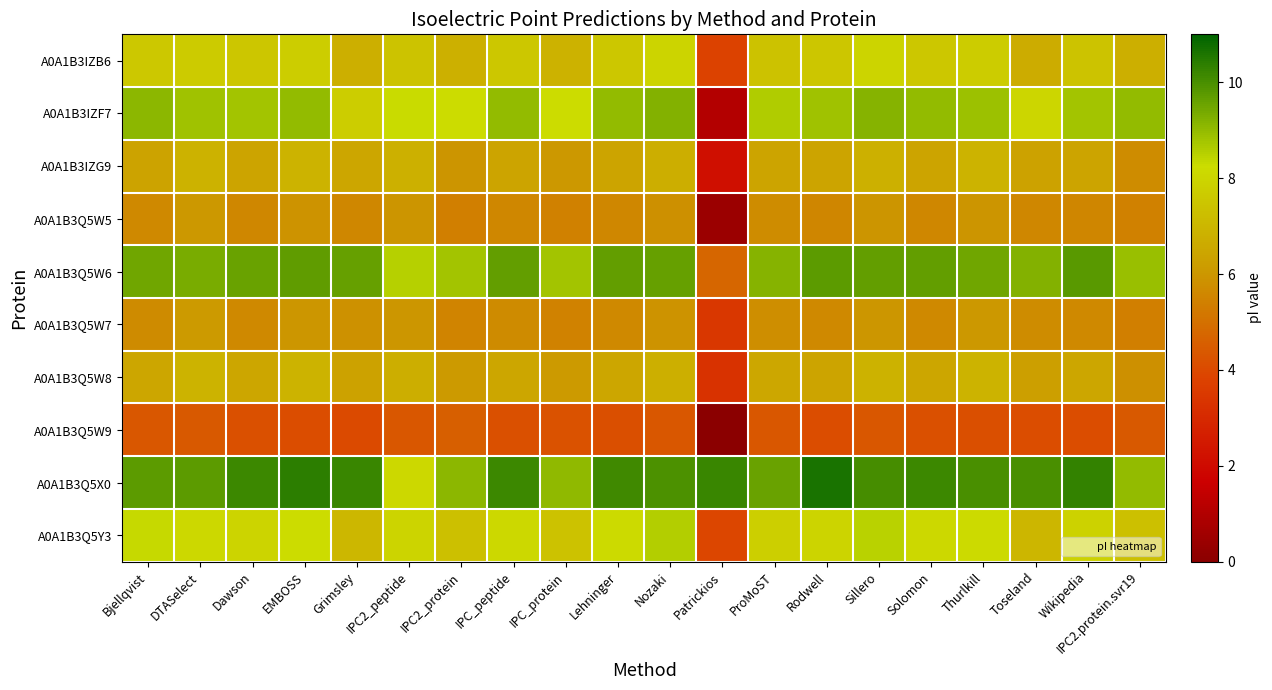

At how many categories does at least one series exceed 8?

20